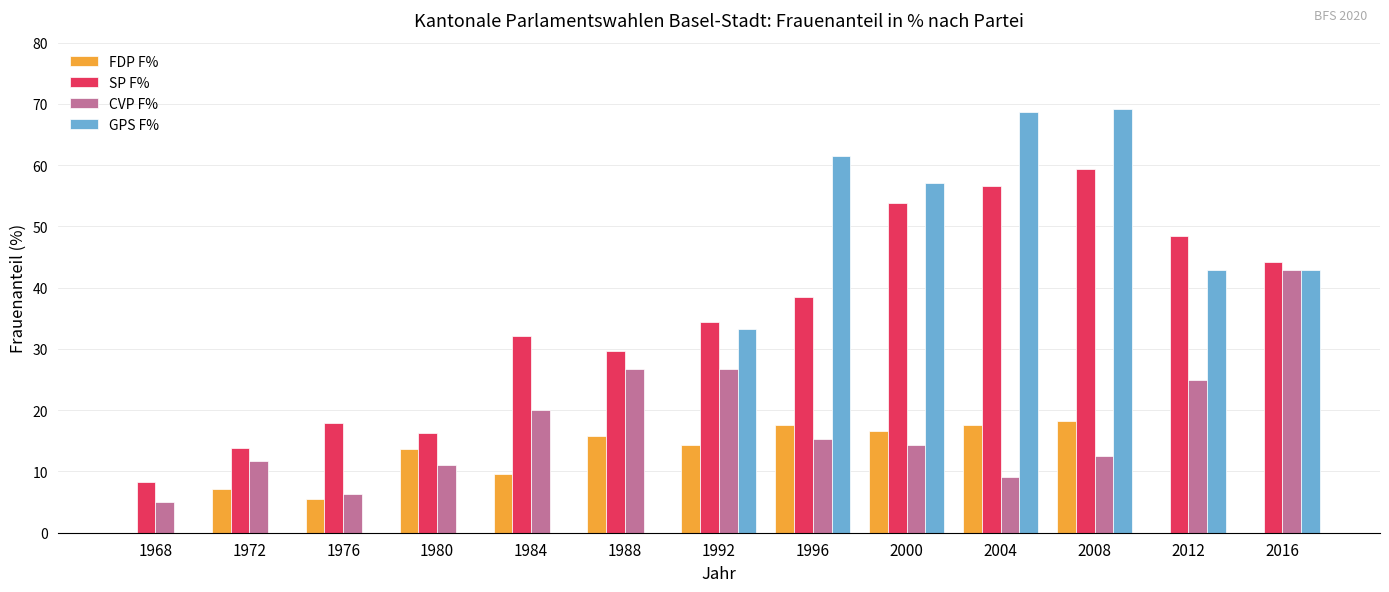

Which series has the widest spread of values?

GPS F%